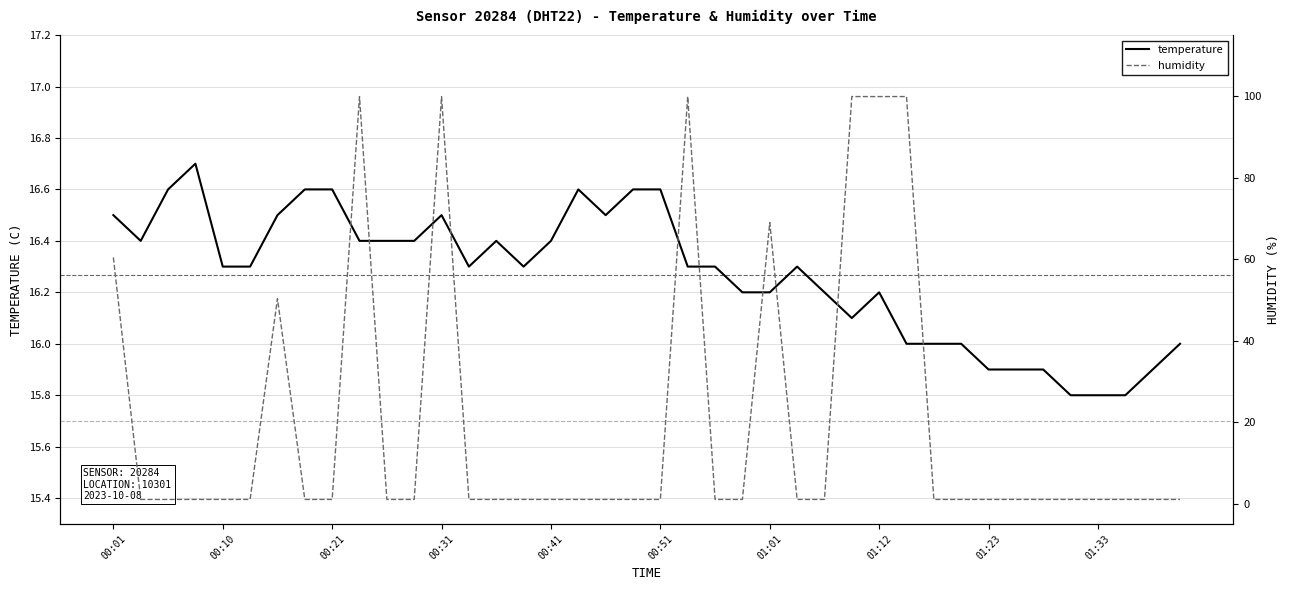

How many interior local peaks does the humidity series have?

5